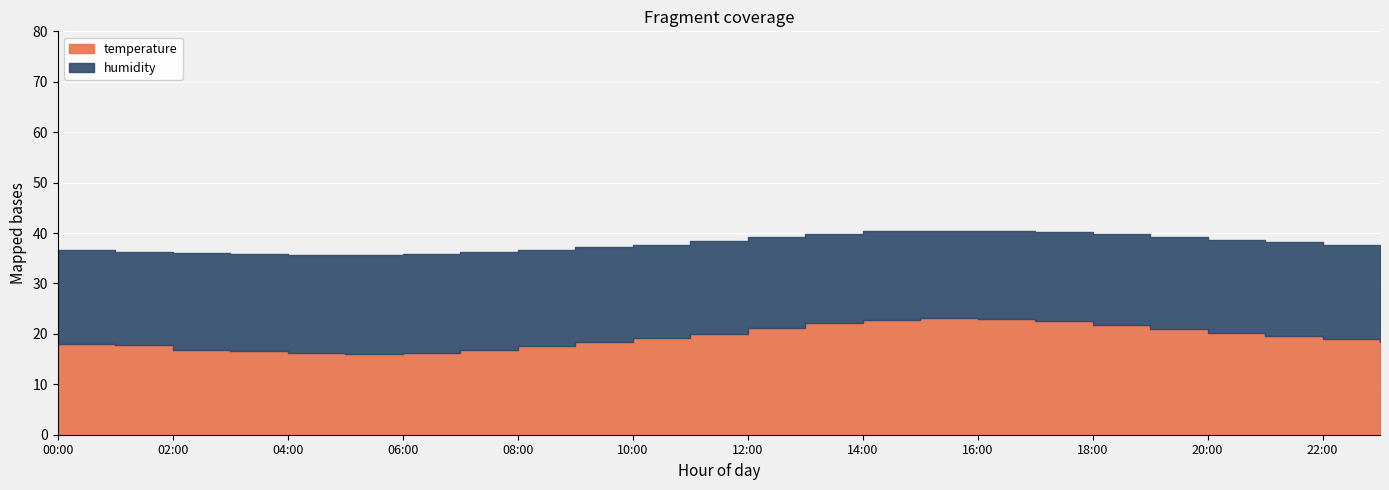

What is the difference between the maximum and minimum values in the temperature series?

7.0